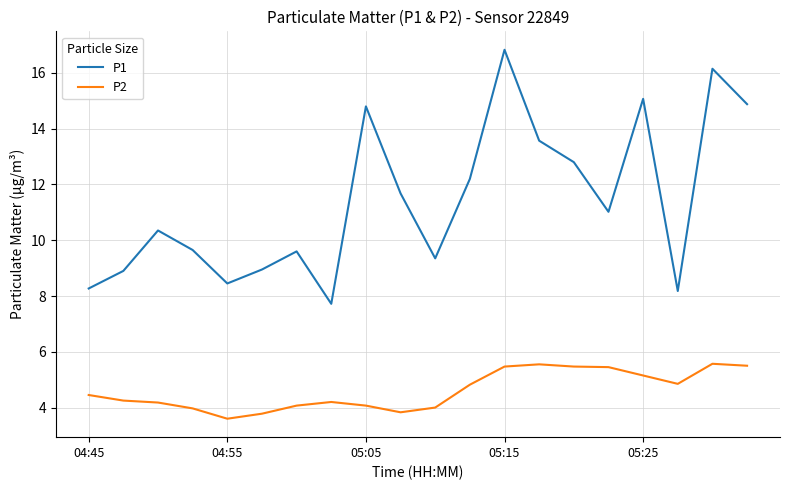

True or false: P1 and P2 intersect in this chart.

False